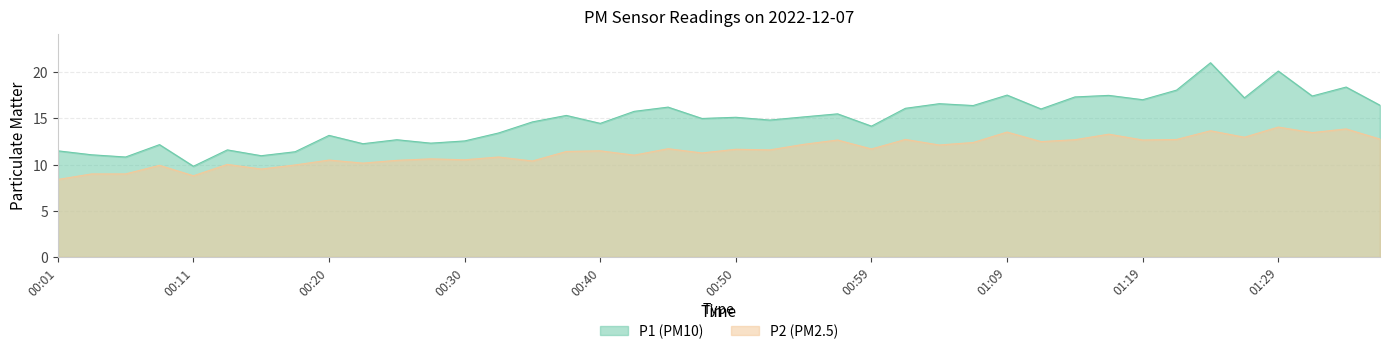

List the series in order of their peak value, highest first.

P1, P2